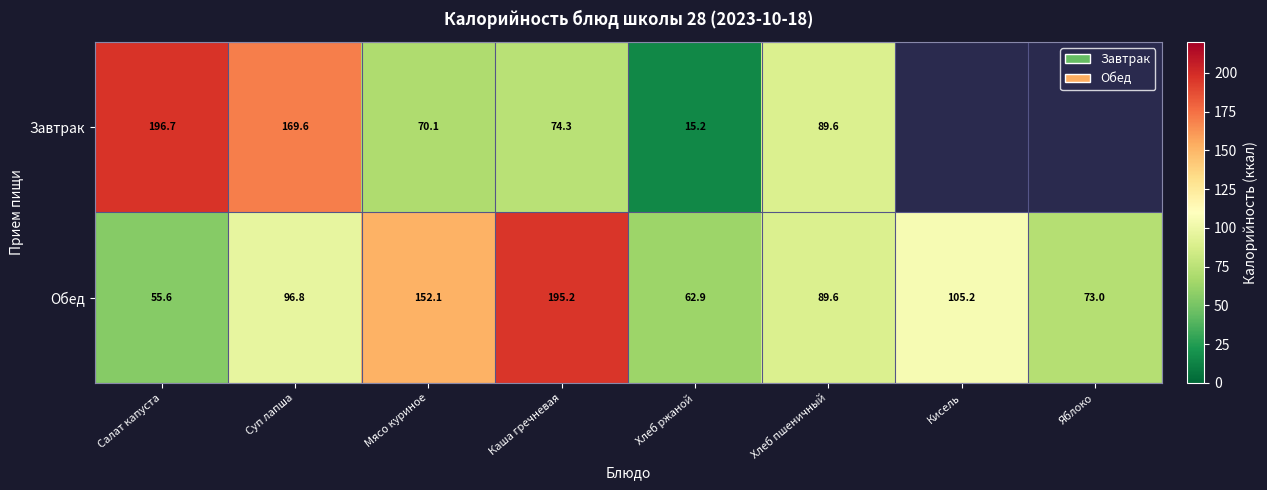

At which label is Обед closest to 125?

Кисель